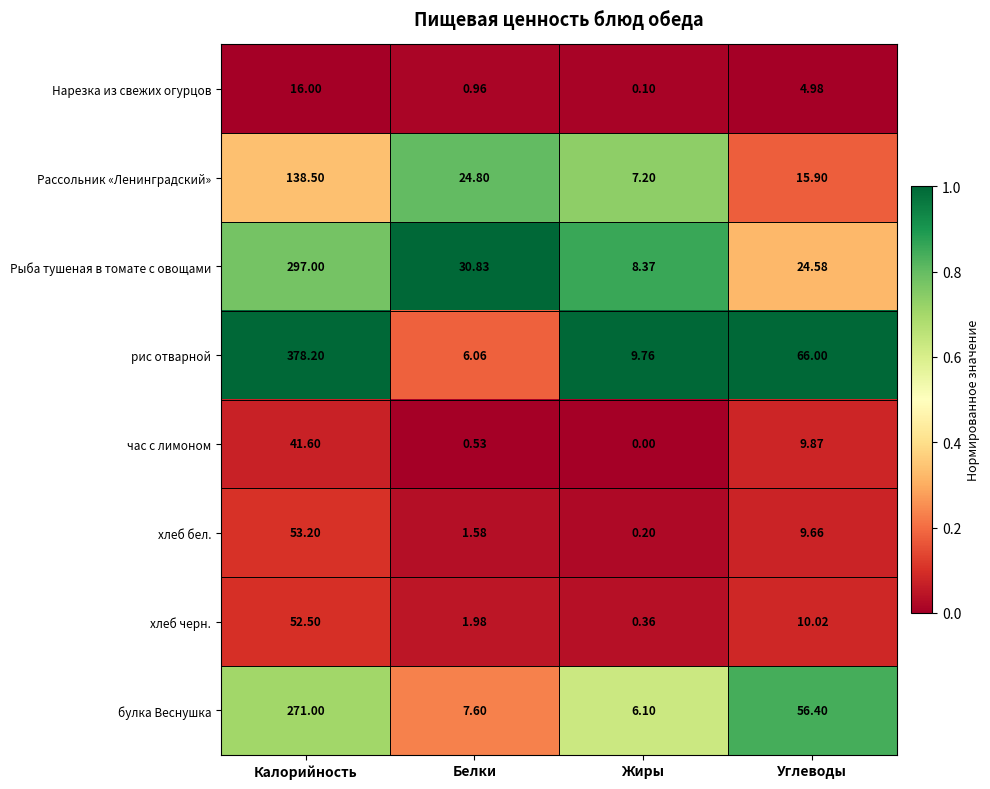

At which category is the sum across all series the highest?

Калорийность